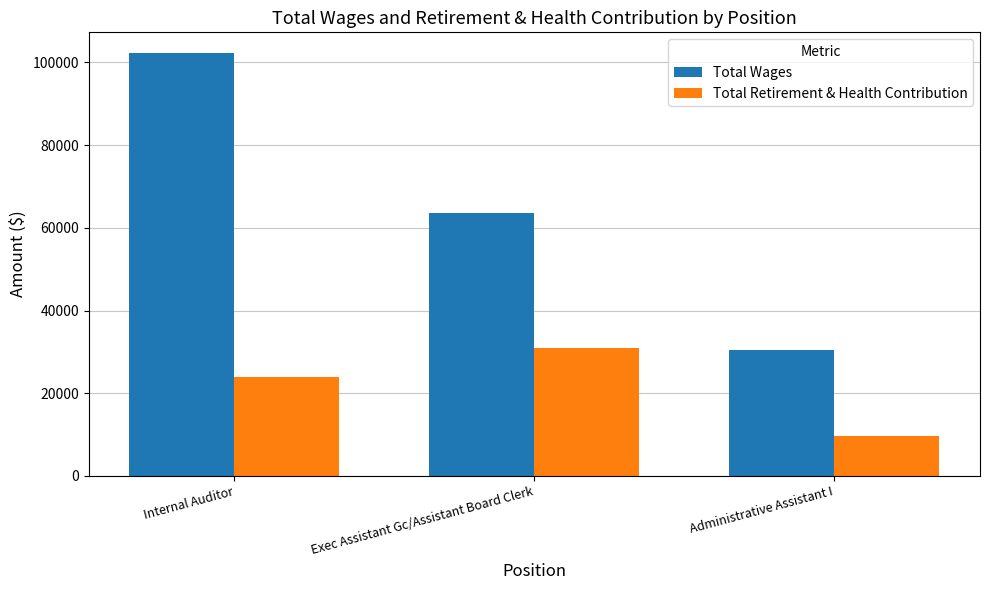

What is the highest value of the Total Retirement & Health Contribution series?

30980